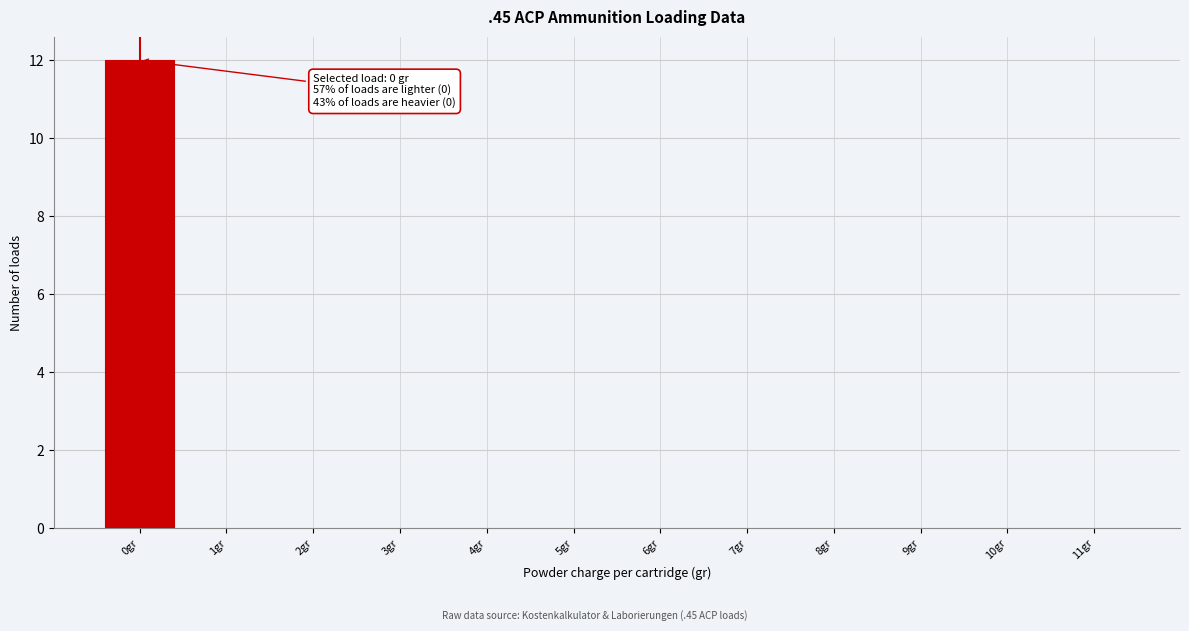

Over which range of the x-axis is the bar tallest?

-0.5 to 0.5